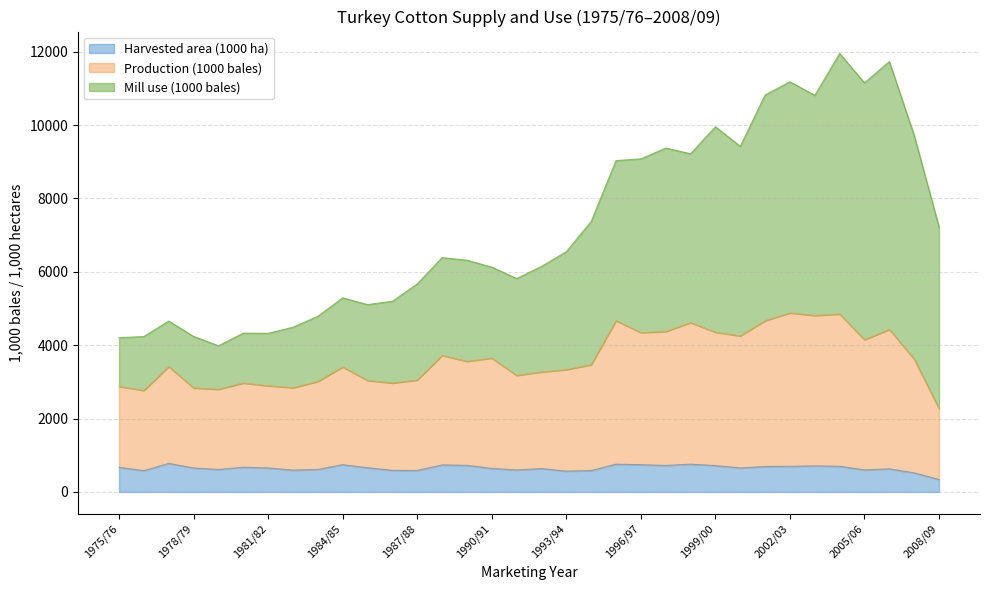

Reading left to right, extract all data points from this chart.

Harvested area (1000 ha): 670	581	778	653	612	673	654	595	614	743	660	589	586	737	725	641	599	637	568	582	757	743	722	757	719	654	693	700	710	700	600	630	520	340
Production (1000 bales): 2875	2766	3418	2835	2798	2969	2895	2841	3012	3407	3039	2969	3051	3722	3560	3648	3177	3272	3334	3468	4668	4343	4373	4617	4353	4254	4668	4879	4810	4850	4150	4430	3620	2270
Mill use (1000 bales): 4205	4236	4658	4238	3983	4329	4323	4490	4787	5290	5106	5197	5669	6386	6316	6128	5818	6147	6549	7372	9031	9078	9373	9217	9953	9421	10818	11179	10810	11950	11150	11730	9720	7220